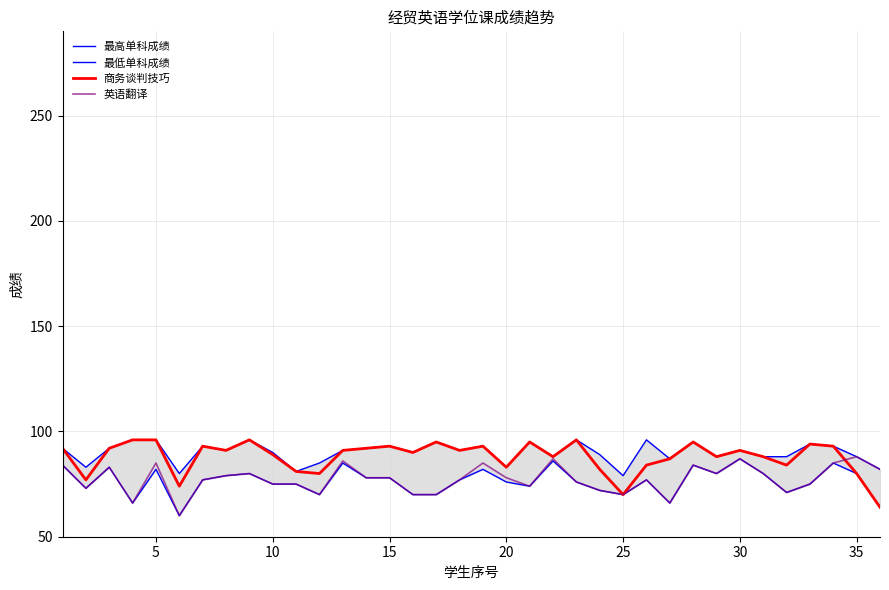

True or false: 商务谈判技巧 has a value of 34 at 10.

False